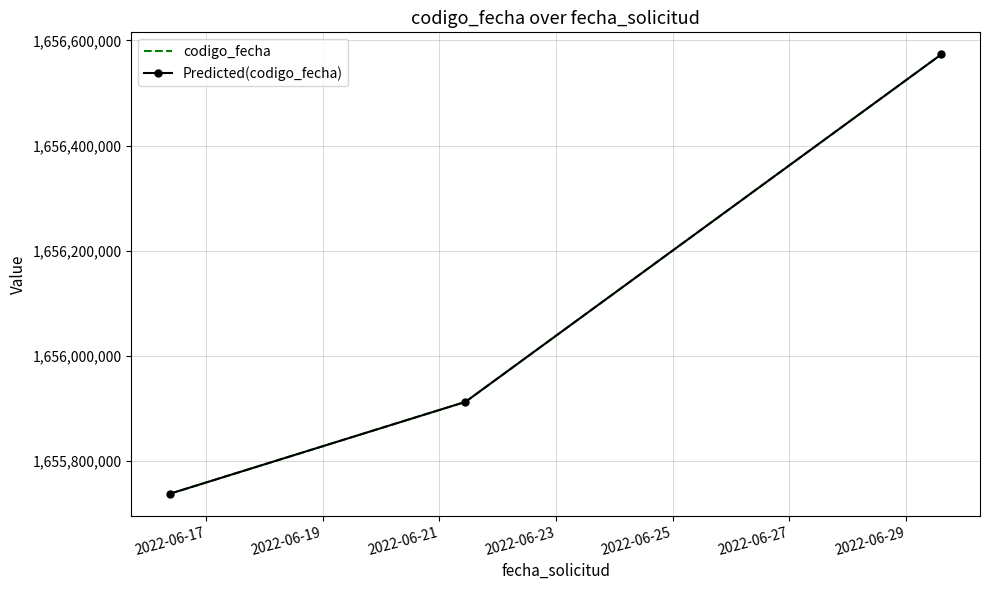

What are all the series names shown in the legend?

codigo_fecha, Predicted(codigo_fecha)